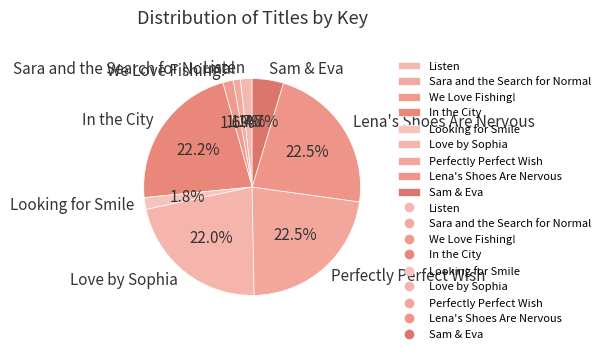

Is there any slice that represents more than half of the pie?

No